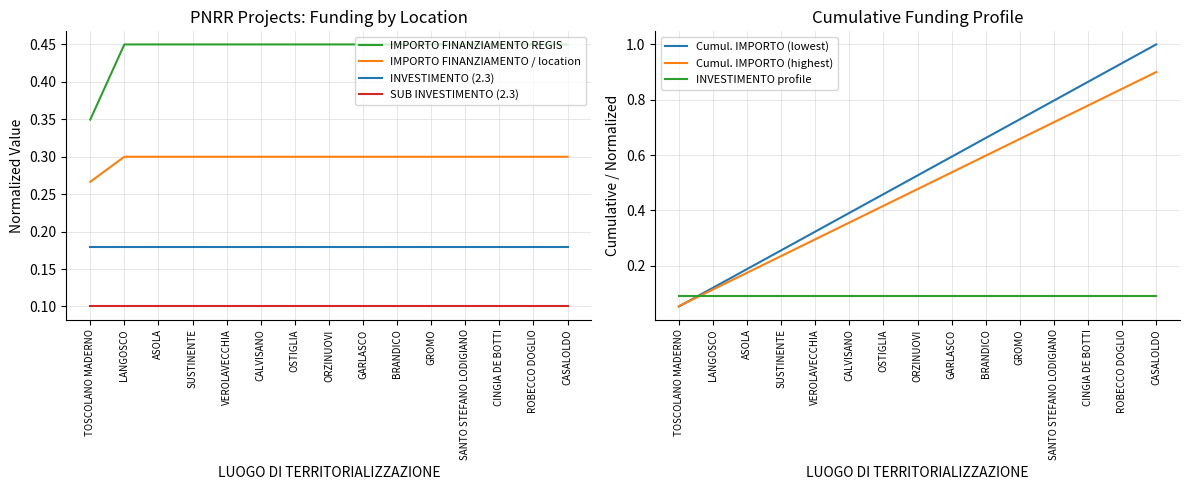

True or false: IMPORTO FINANZIAMENTO REGIS and INVESTIMENTO (2.3) intersect in this chart.

False